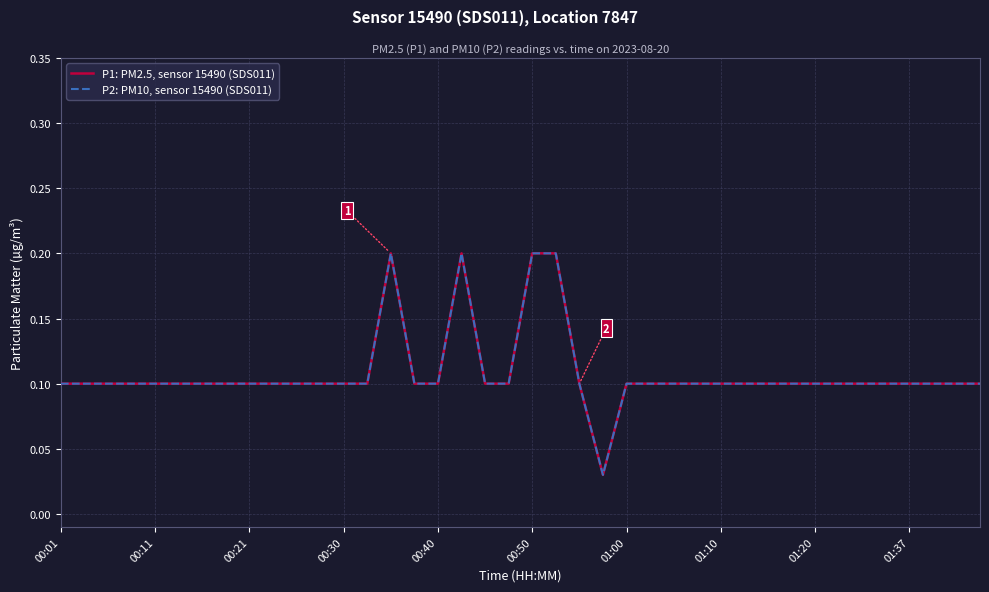

Does the chart have visible grid lines?

Yes